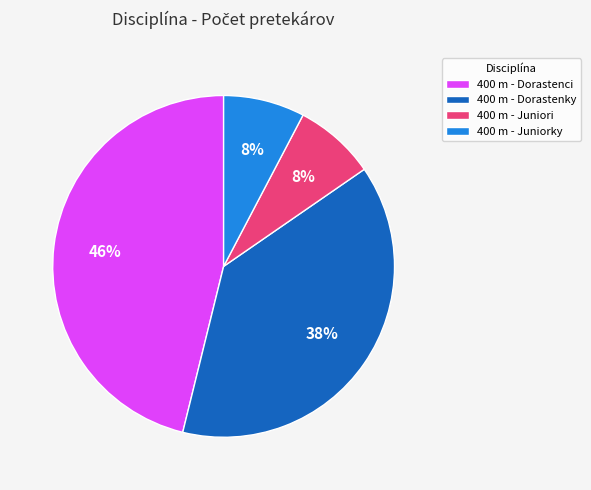

Do 400 m - Dorastenci and 400 m - Dorastenky together represent more than half of the pie?

Yes